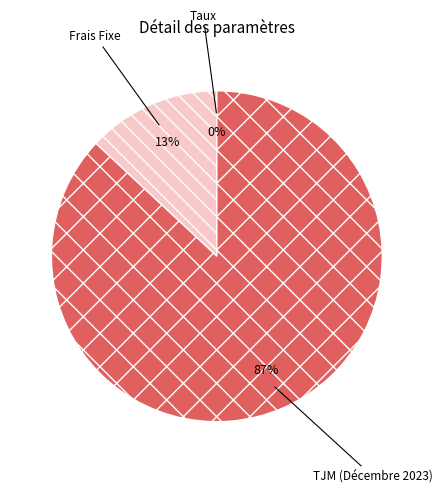

Which slice is the largest?

TJM (Décembre 2023)